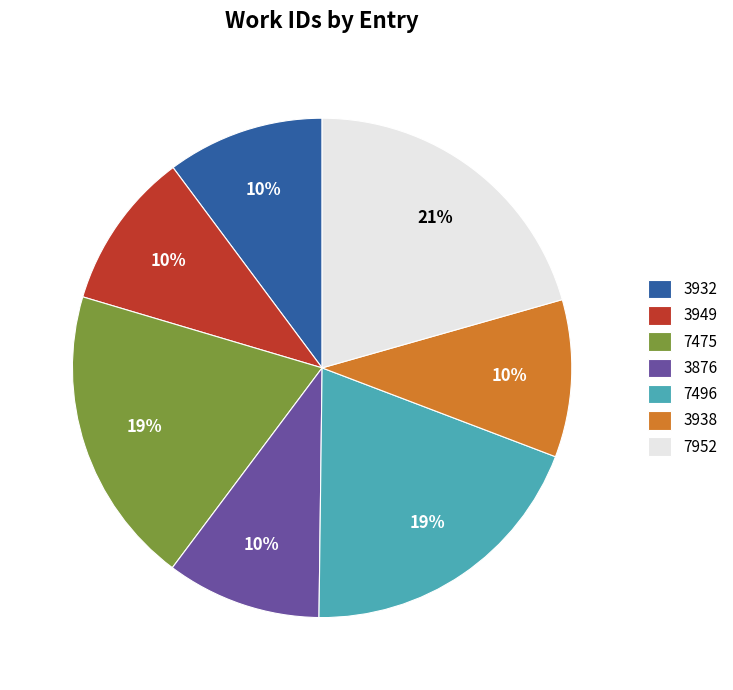

What is the ratio of the value at 3876 to the value at 7475?

0.5